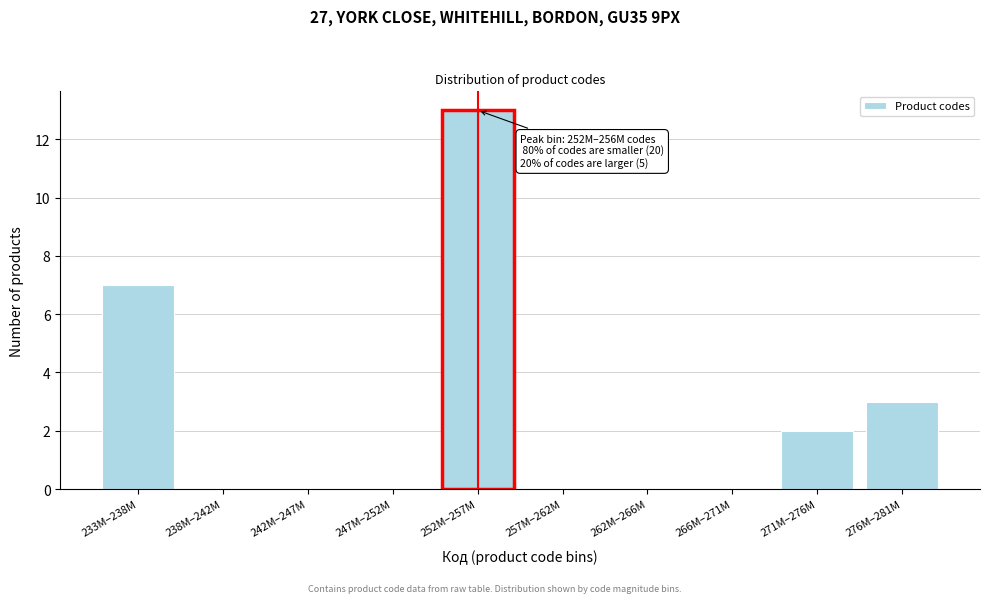

Reading left to right, extract all data points from this chart.

233M–238M=7	238M–242M=0	242M–247M=0	247M–252M=0	252M–257M=13	257M–262M=0	262M–266M=0	266M–271M=0	271M–276M=2	276M–281M=3